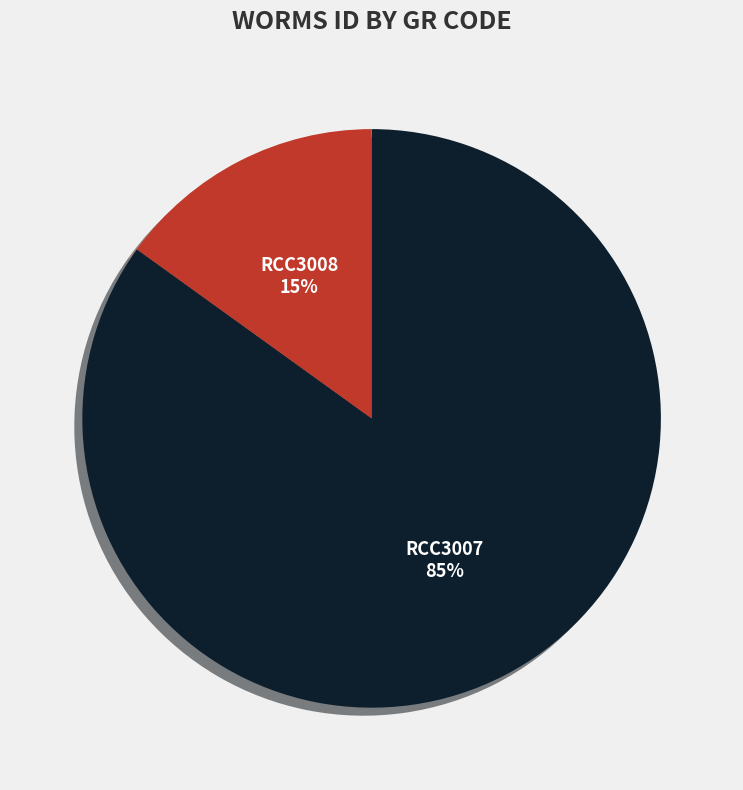

What percentage is the RCC3008 slice, to the nearest percent?

15%